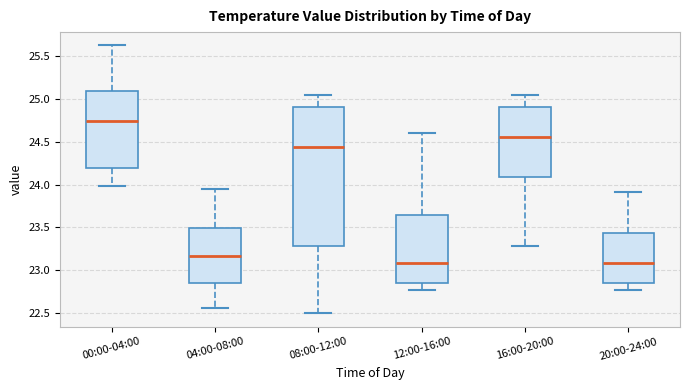

Which box is the tallest, from its lower edge to its upper edge?

08:00-12:00